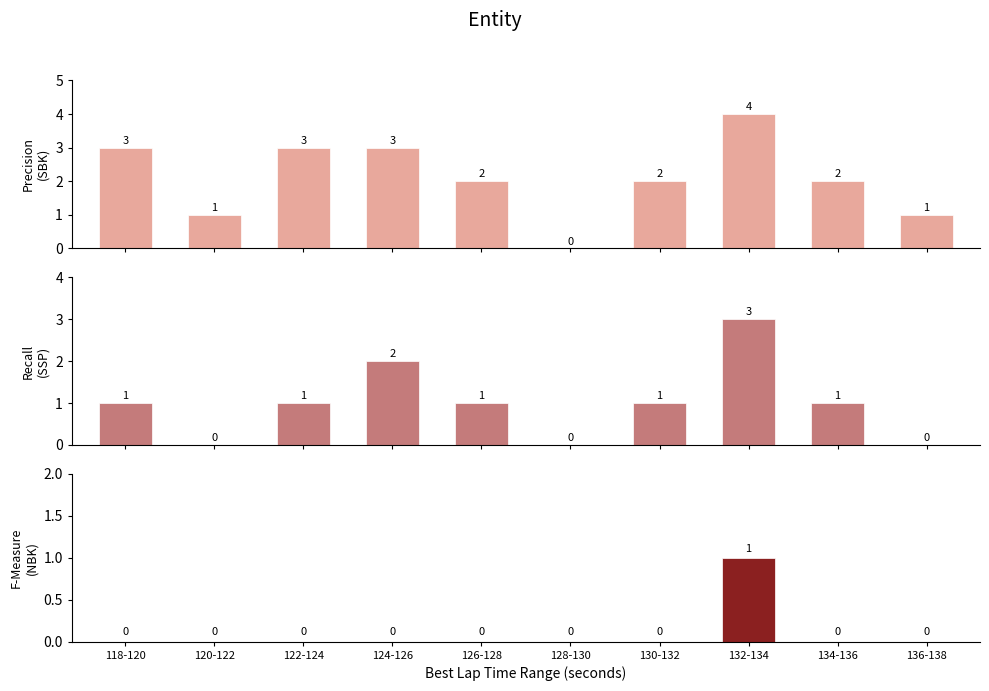

Count the number of categories in the chart.

10